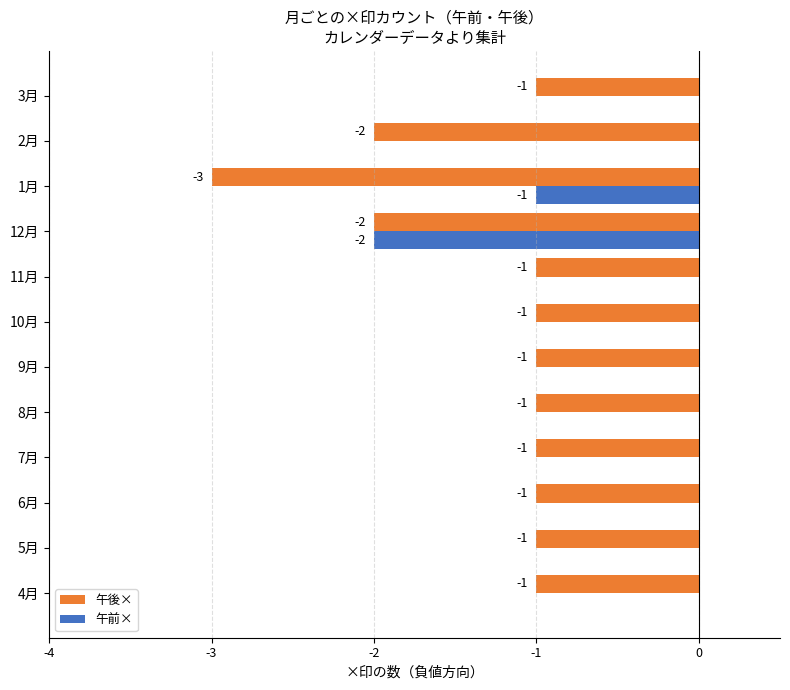

What is the sum of all 午後× values?

-16